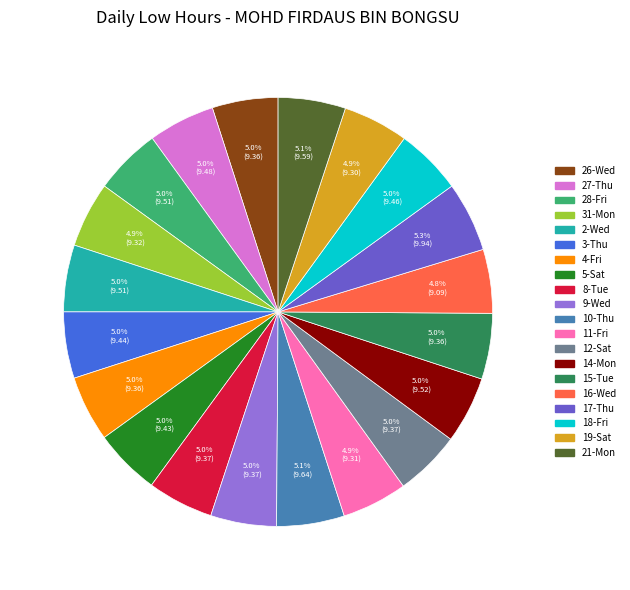

Do 9-Wed and 2-Wed together represent more than half of the pie?

No